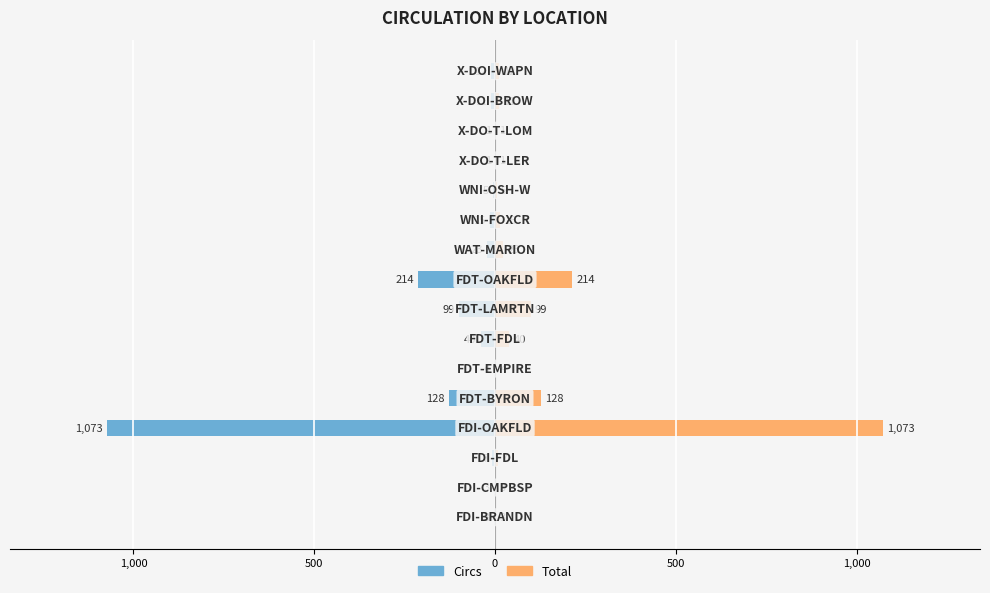

What is the highest value of the Total series?

1073